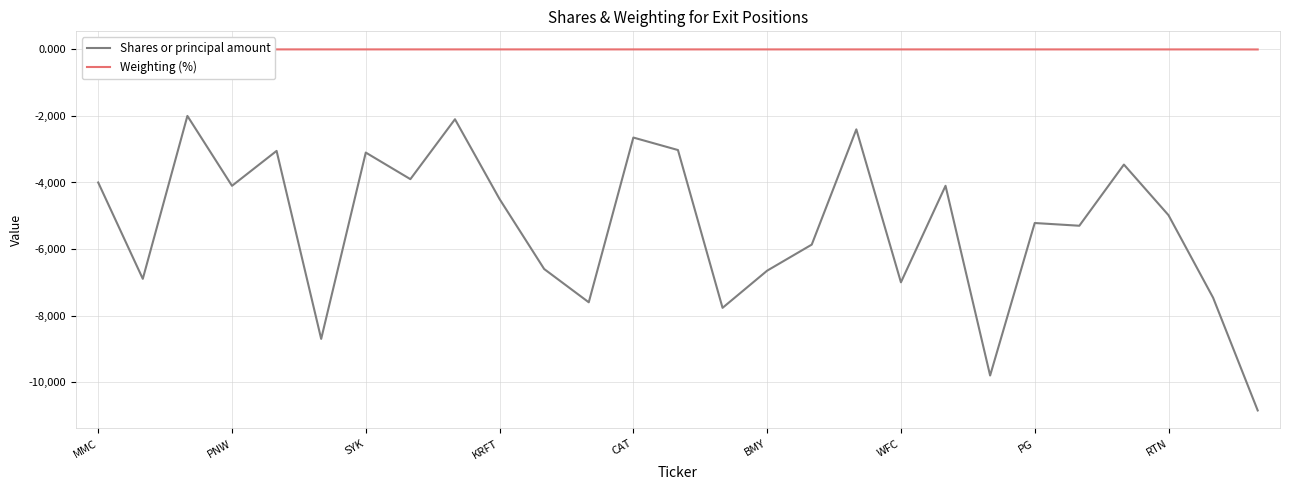

True or false: Weighting (%) and Shares or principal amount intersect in this chart.

False